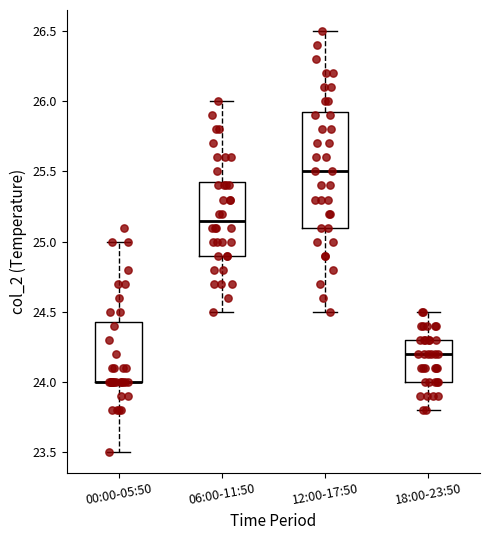

Where is the upper edge of the box for 12:00-17:50 on the y-axis? The values are not printed on the chart, so give them approximately, as read against the axis.

25.95